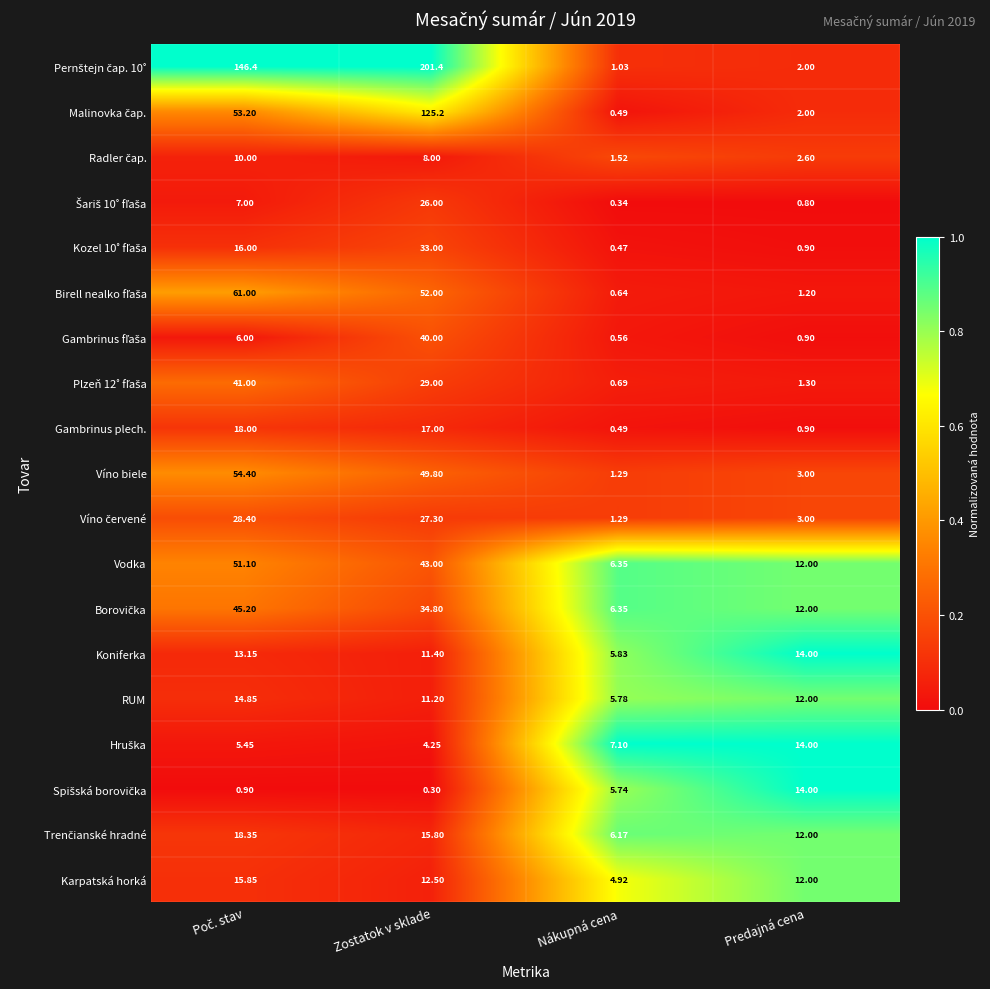

Which category has the highest value across all series?

Zostatok v sklade